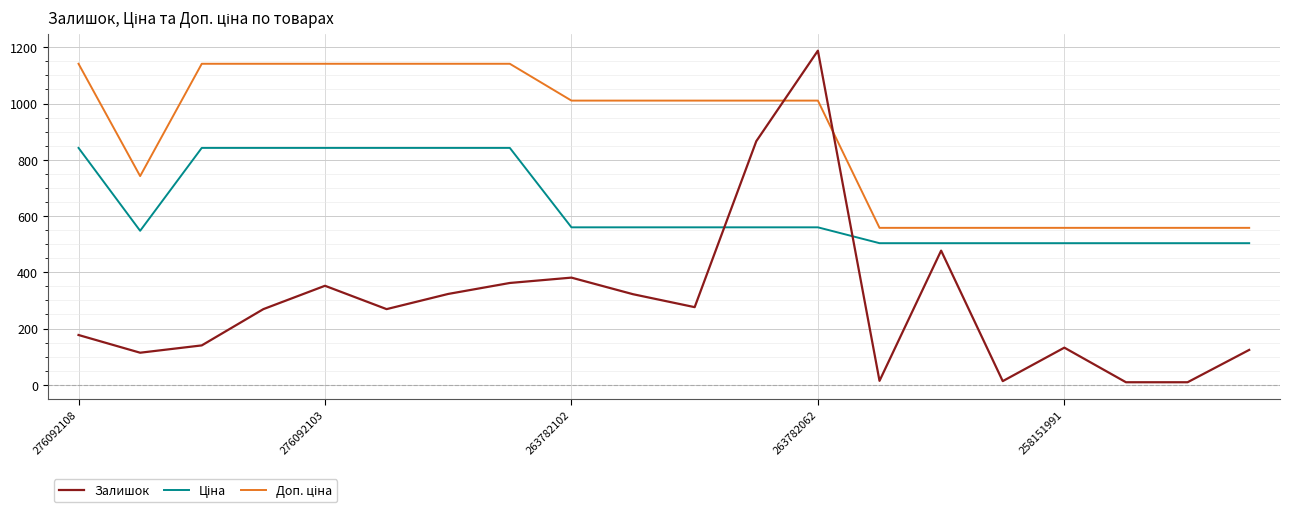

What is the maximum value shown in the chart?

1188.0